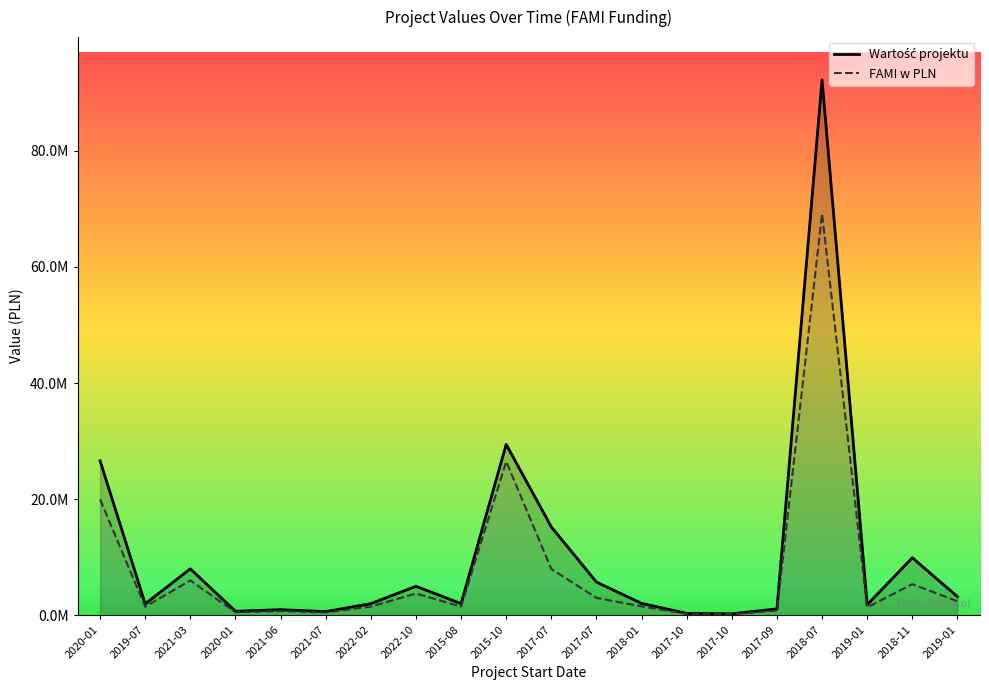

What is the sum of all FAMI w PLN values?

154412303.0